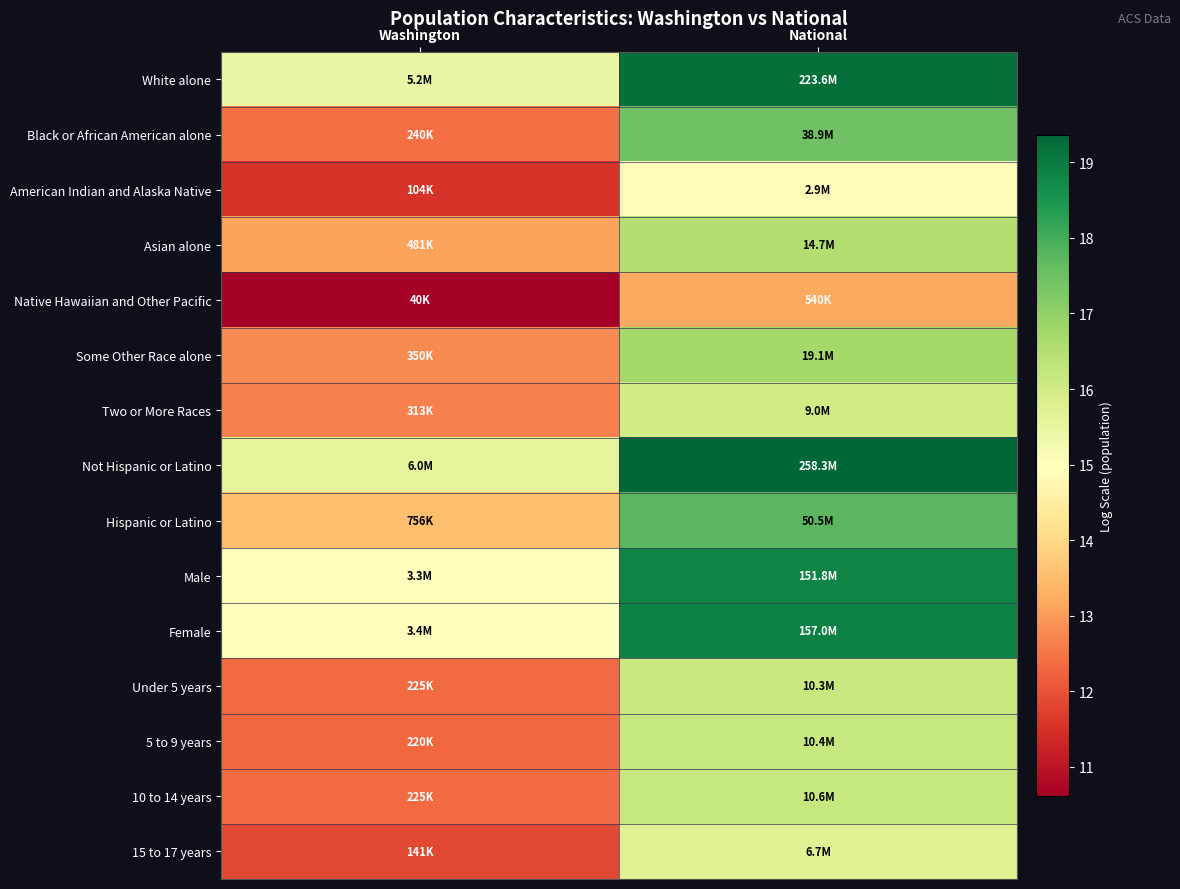

Which category has the lowest value across all series?

Washington